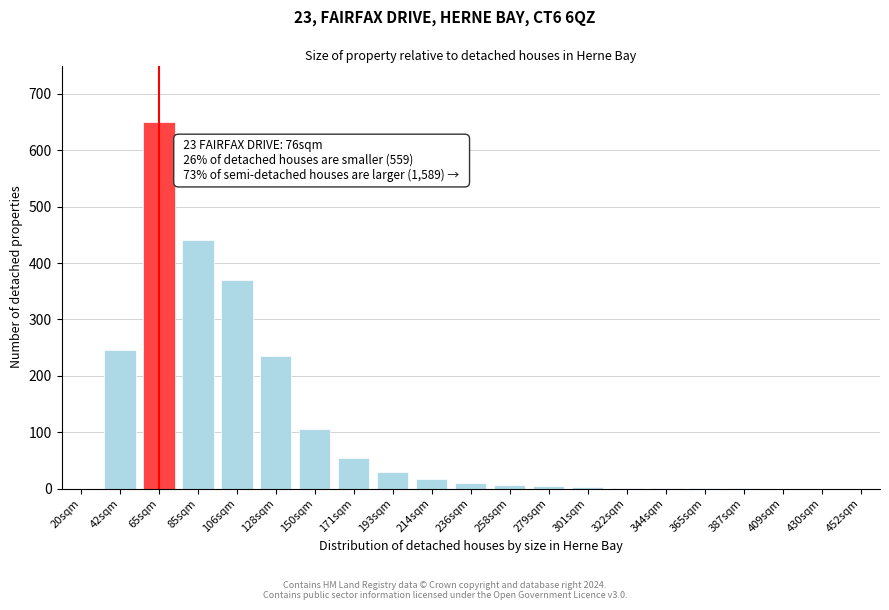

At which label is the value closest to 325?

106sqm